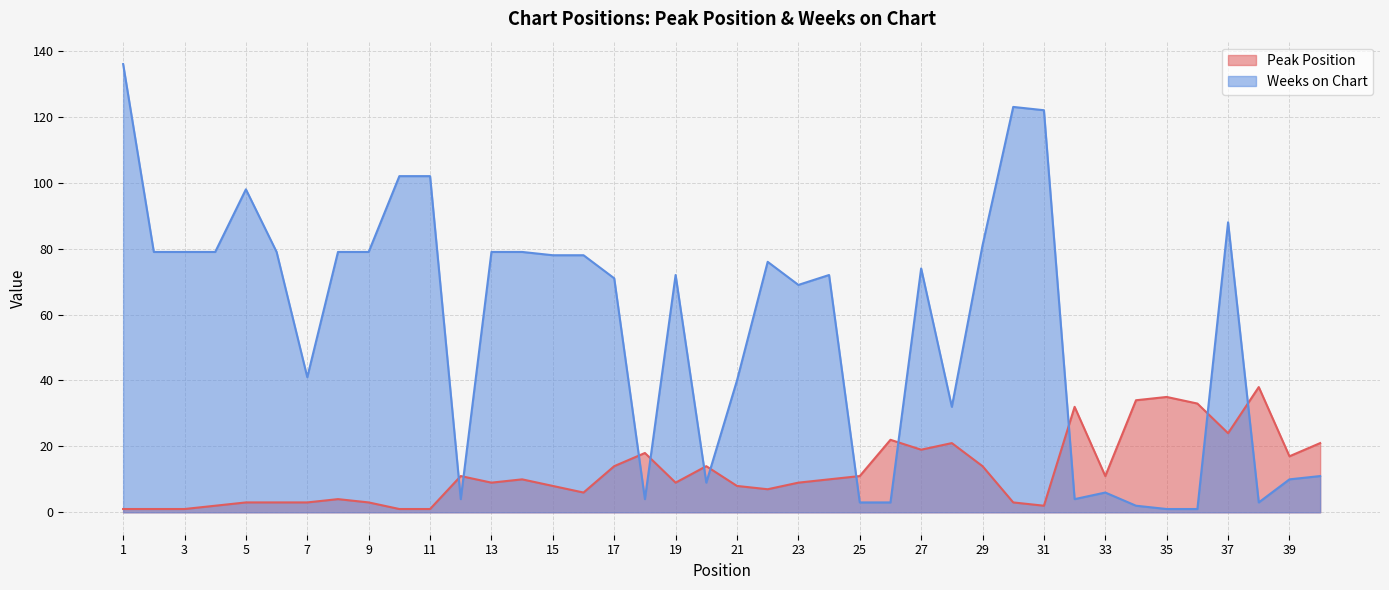

How many categories are shown in the chart?

40